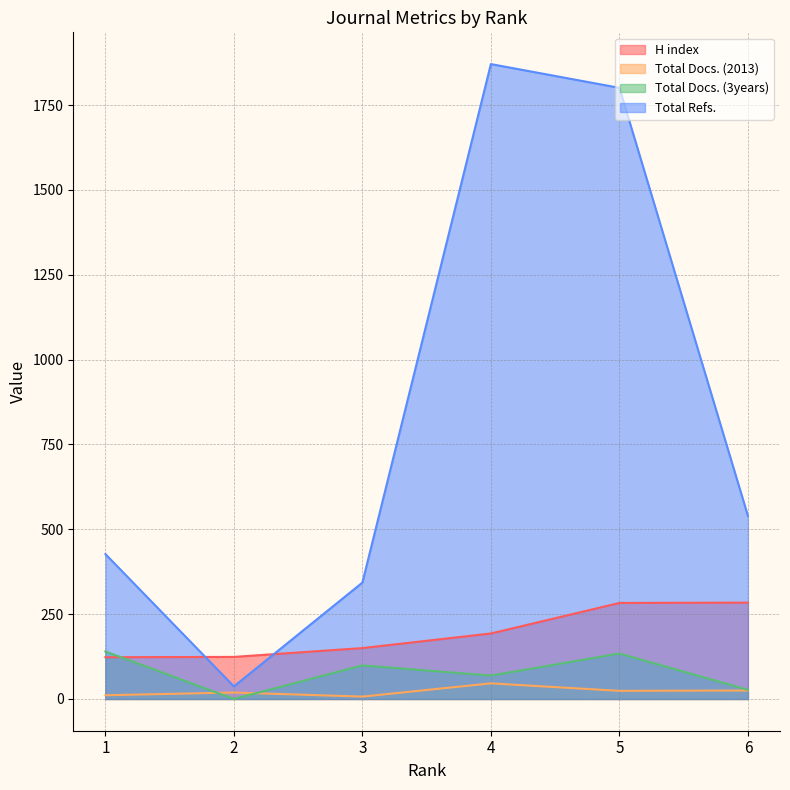

Which series has the widest spread of values?

Total Refs.